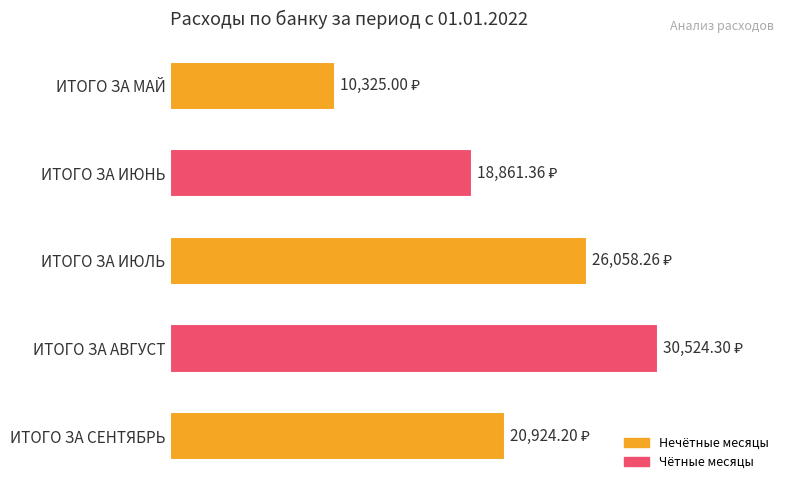

Where is the data nearest to the value 20424?

ИТОГО ЗА СЕНТЯБРЬ